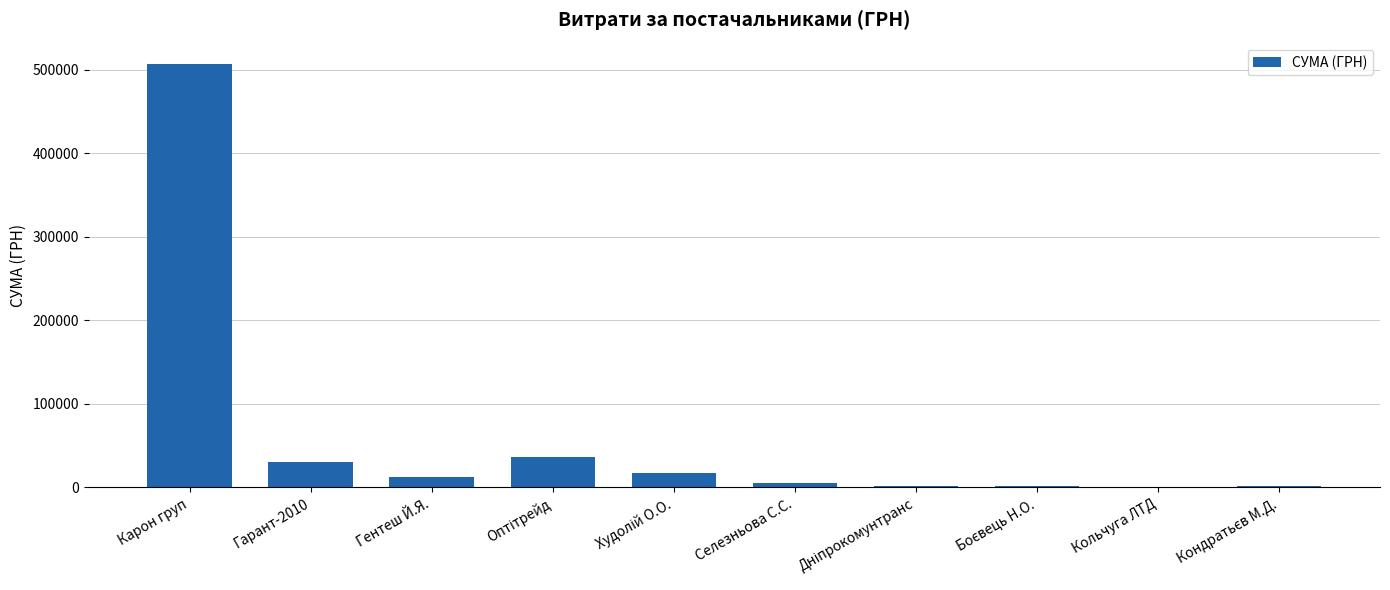

What is the sum of all values?

614942.2